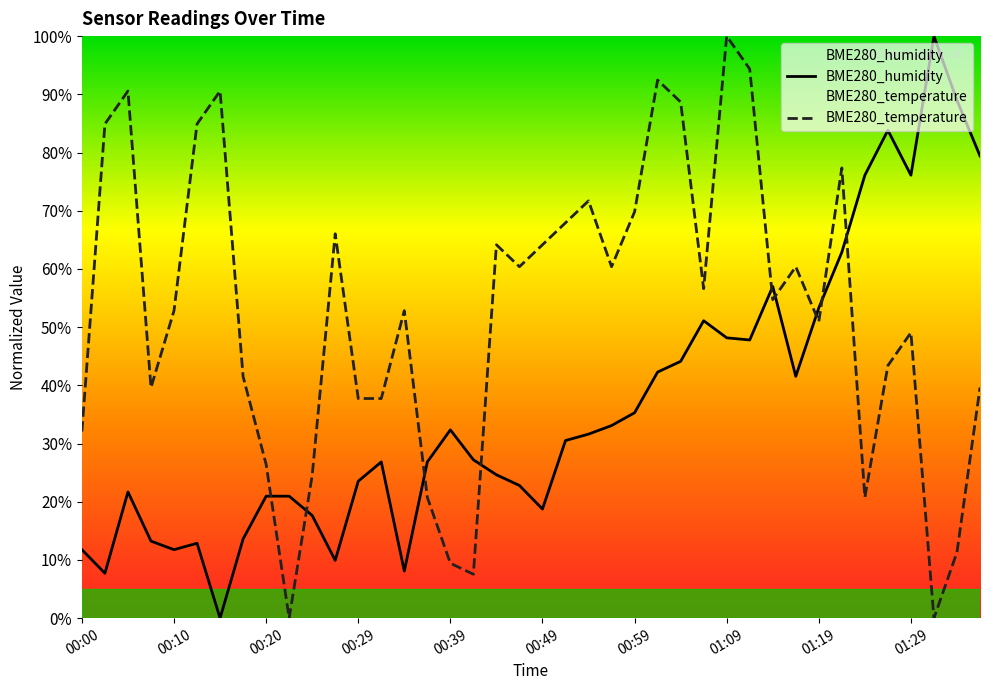

At which category is the sum across all series the highest?

01:09